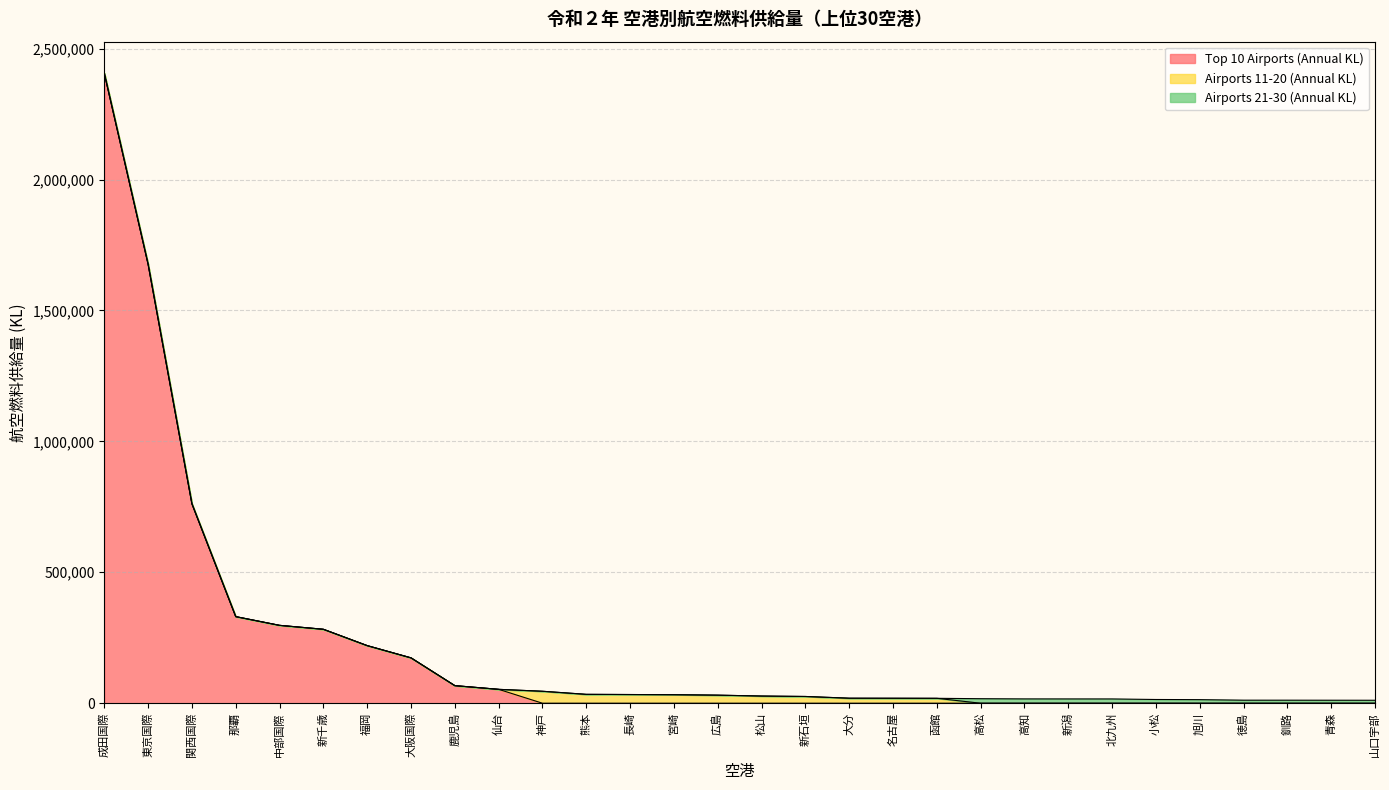

How many lines are shown in the chart?

3